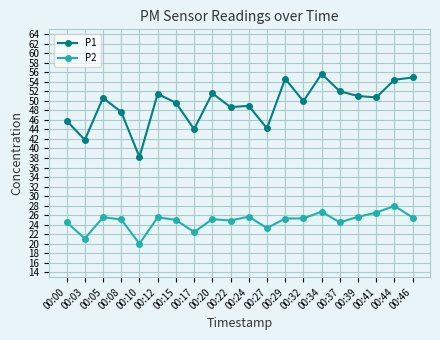

What is the spread (max minus min) of values at 00:46?

29.4